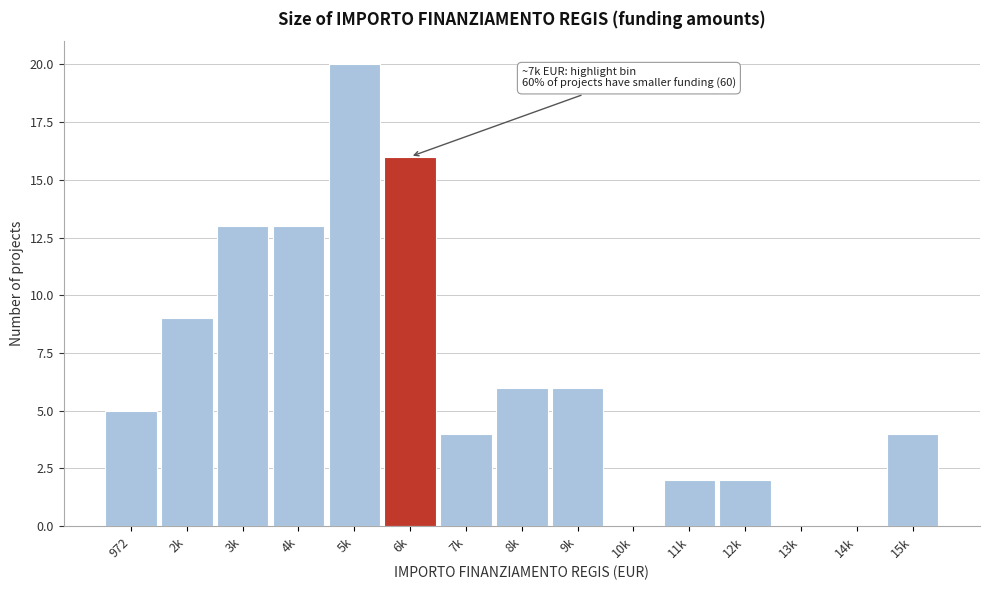

Reading left to right, transcribe all the data shown in this chart.

972=5	2k=9	3k=13	4k=13	5k=20	6k=16	7k=4	8k=6	9k=6	10k=0	11k=2	12k=2	13k=0	14k=0	15k=4